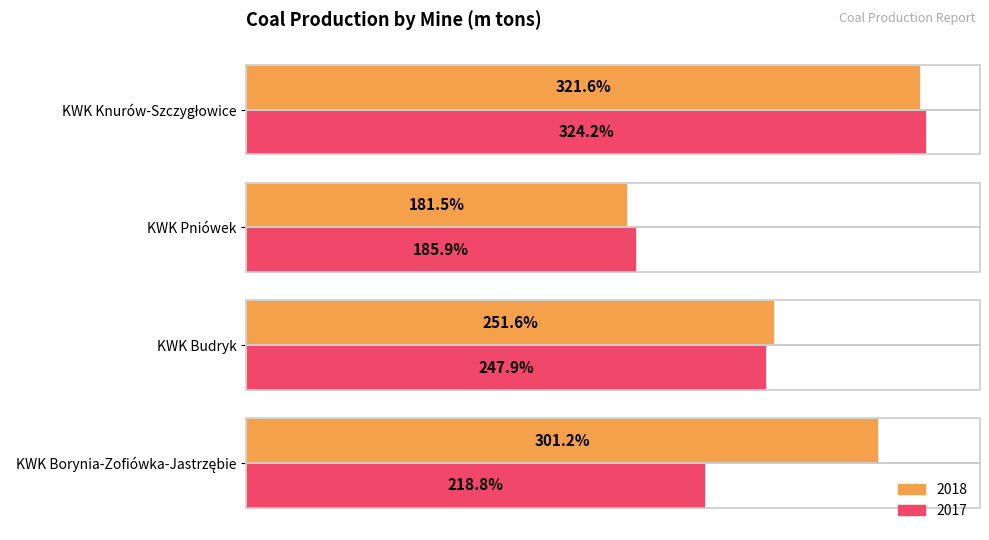

Rank the series at KWK Budryk from lowest to highest value.

2017, 2018